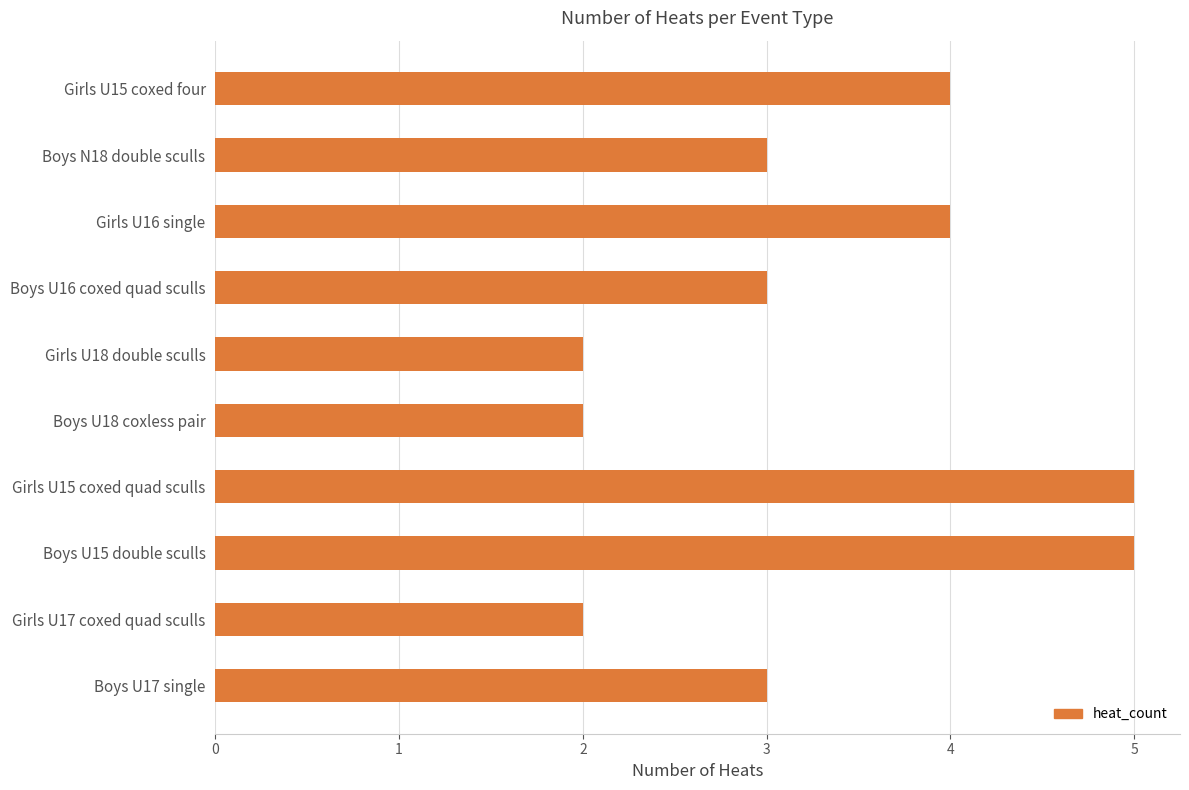

What is the average value?

3